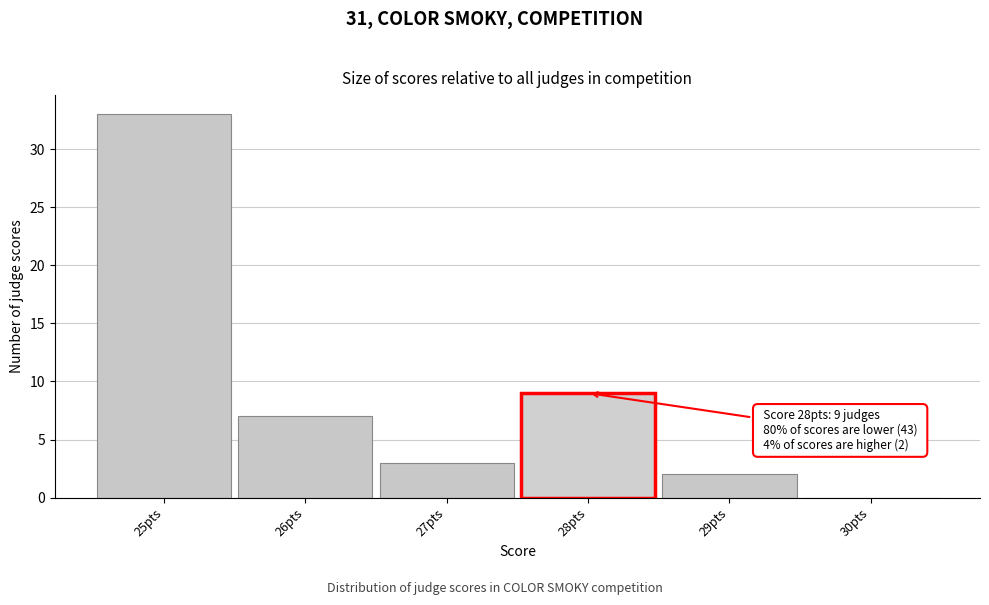

Reading right to left, transcribe all the data shown in this chart.

30pts=0	29pts=2	28pts=9	27pts=3	26pts=7	25pts=33